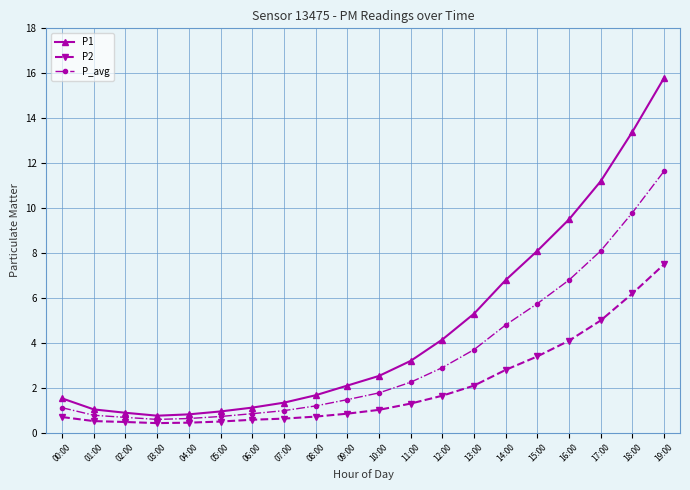

How many lines are shown in the chart?

3